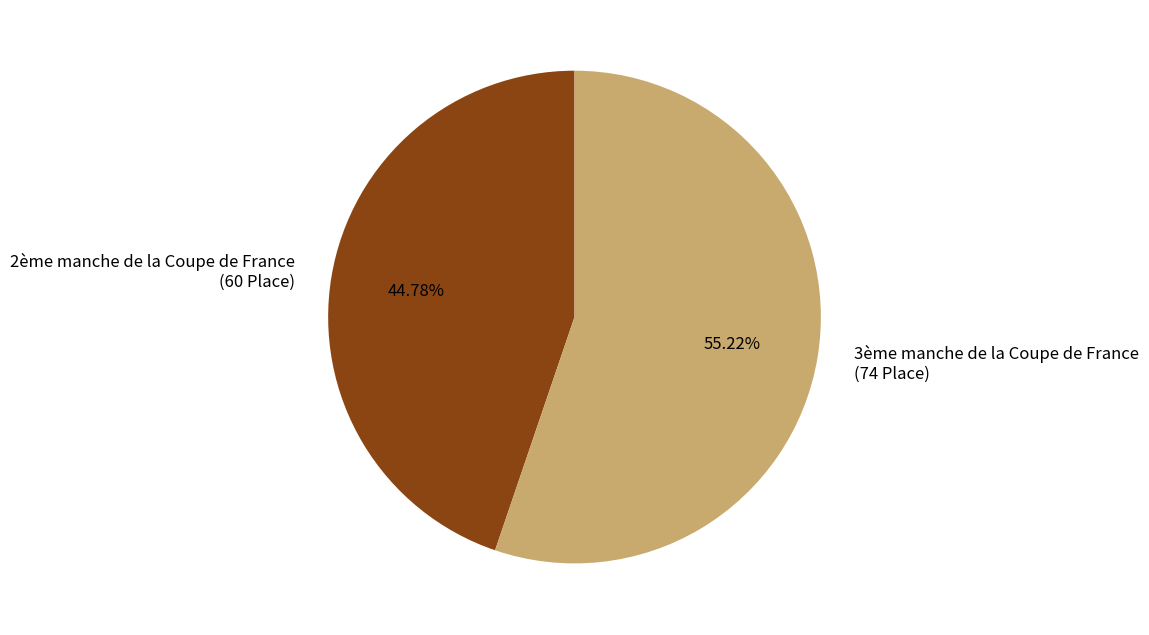

Between 3ème manche de la Coupe de France (74 Place) and 2ème manche de la Coupe de France (60 Place), which is larger?

3ème manche de la Coupe de France (74 Place)